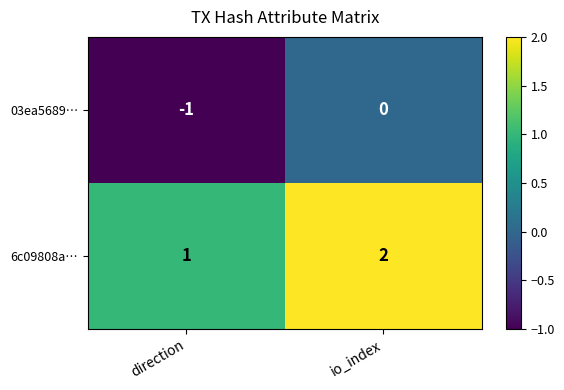

At which category does the chart reach its minimum across all series?

direction